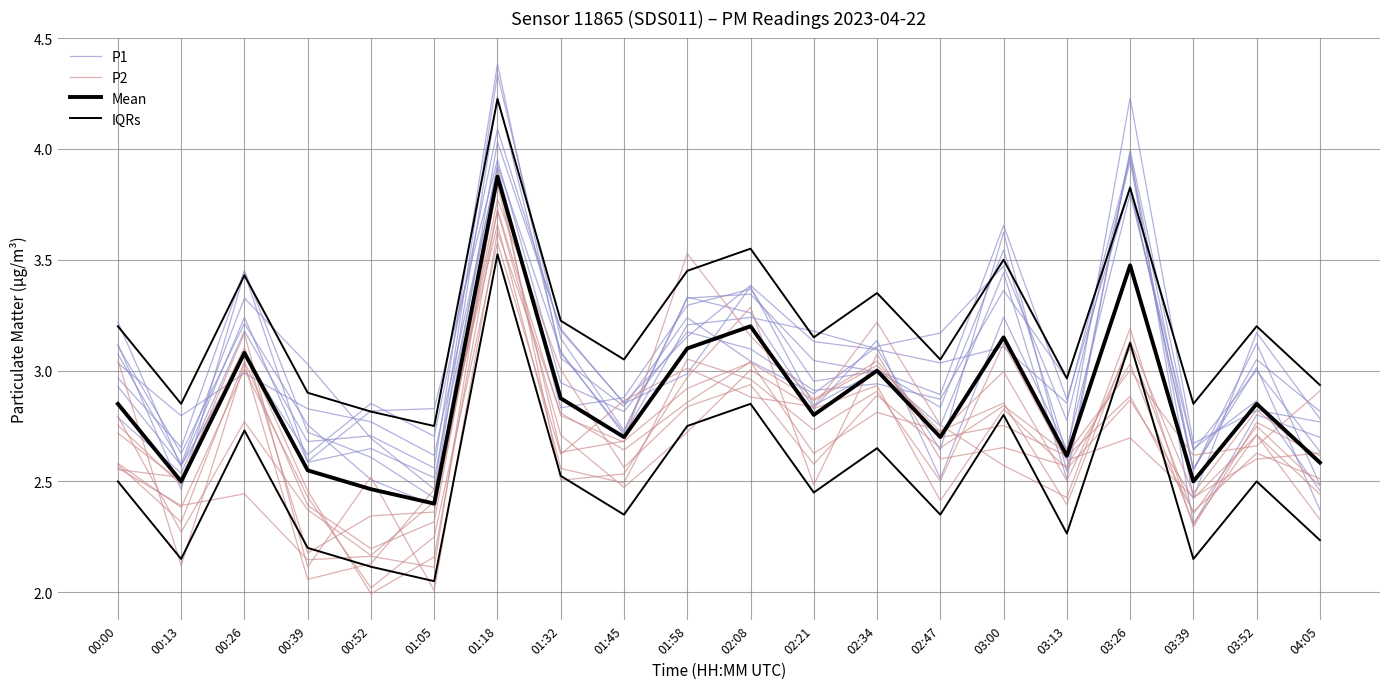

Is this an area chart (filled region under the line)?

No